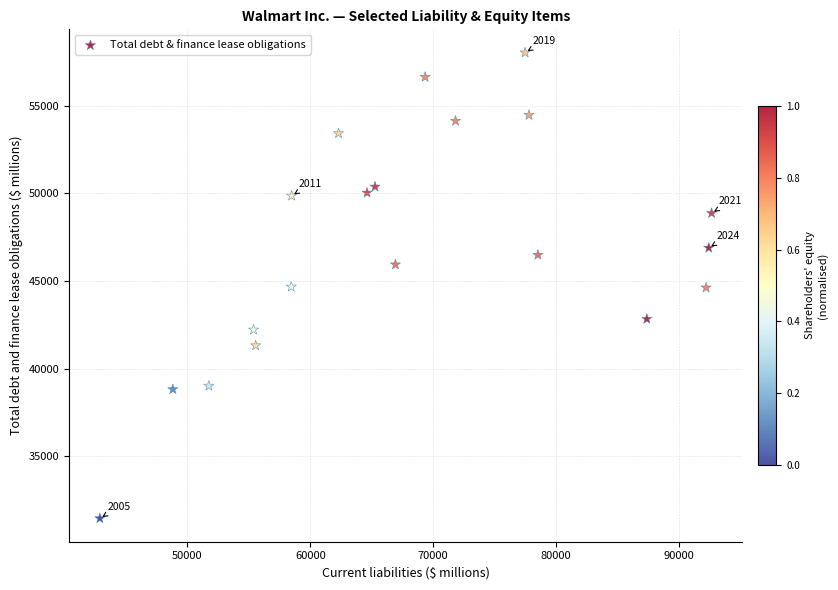

What is the range of X values (max minus min)?

49757